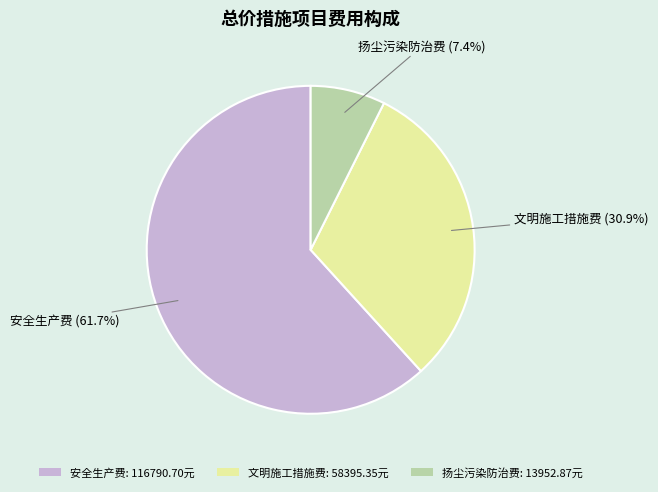

Which has a higher value, 扬尘污染防治费 or 安全生产费?

安全生产费